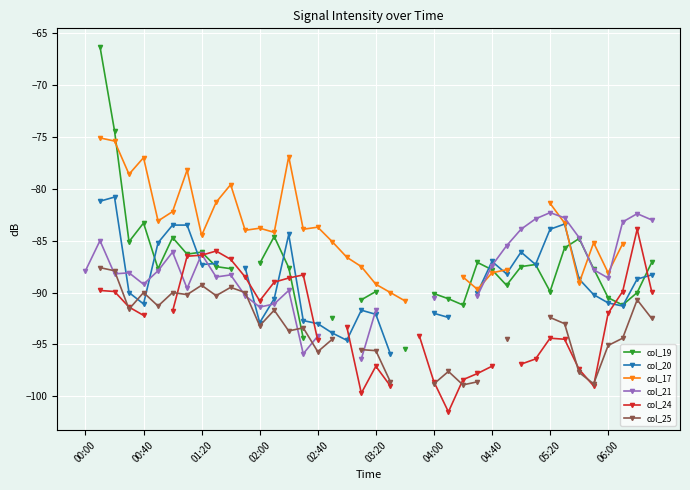

What is the total value across all series at 37?

-535.3